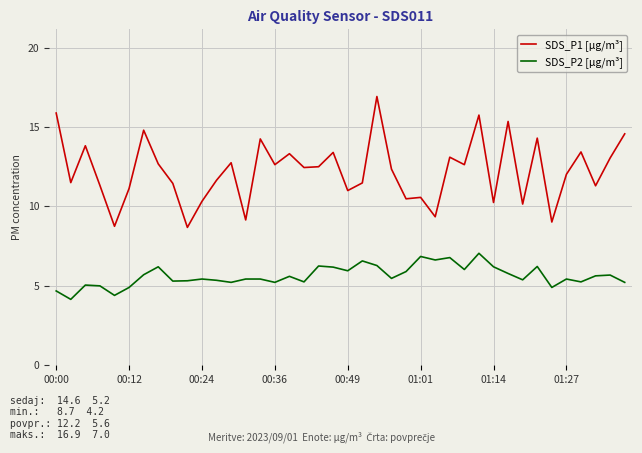

Which series has the largest total across all categories?

SDS_P1 [µg/m³]